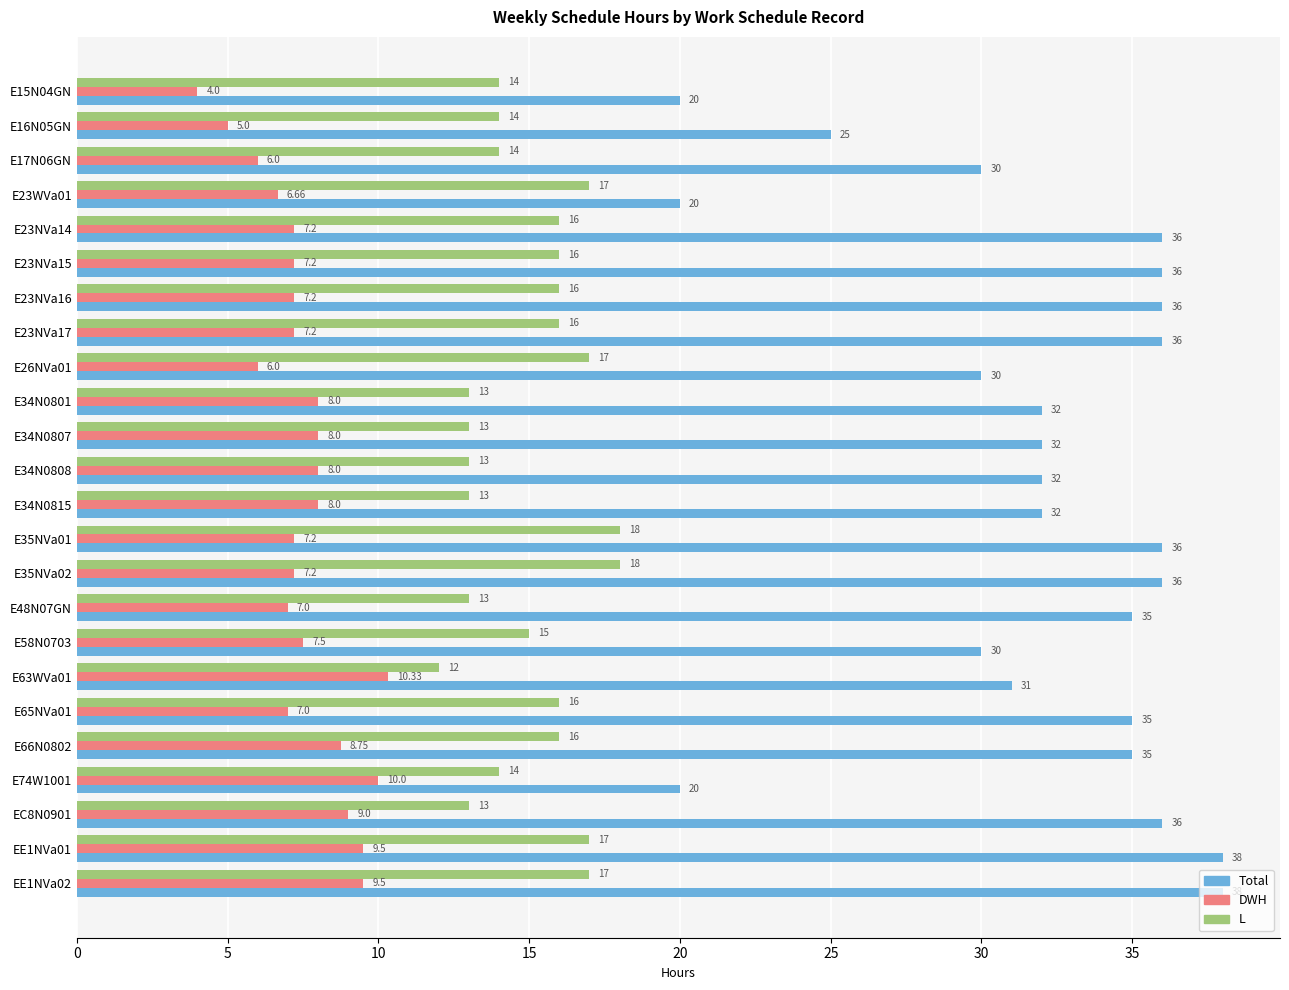

Where is L nearest to the value 15?

E58N0703